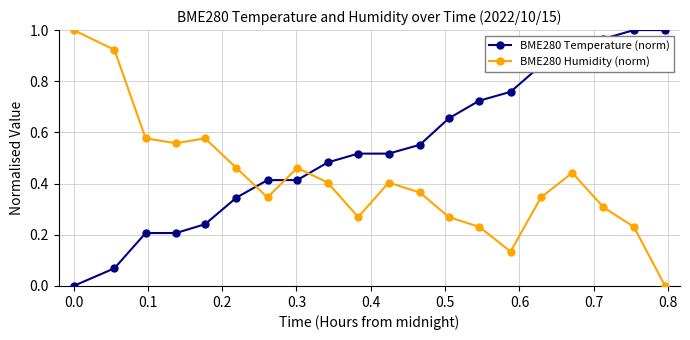

Is this an area chart (filled region under the line)?

No